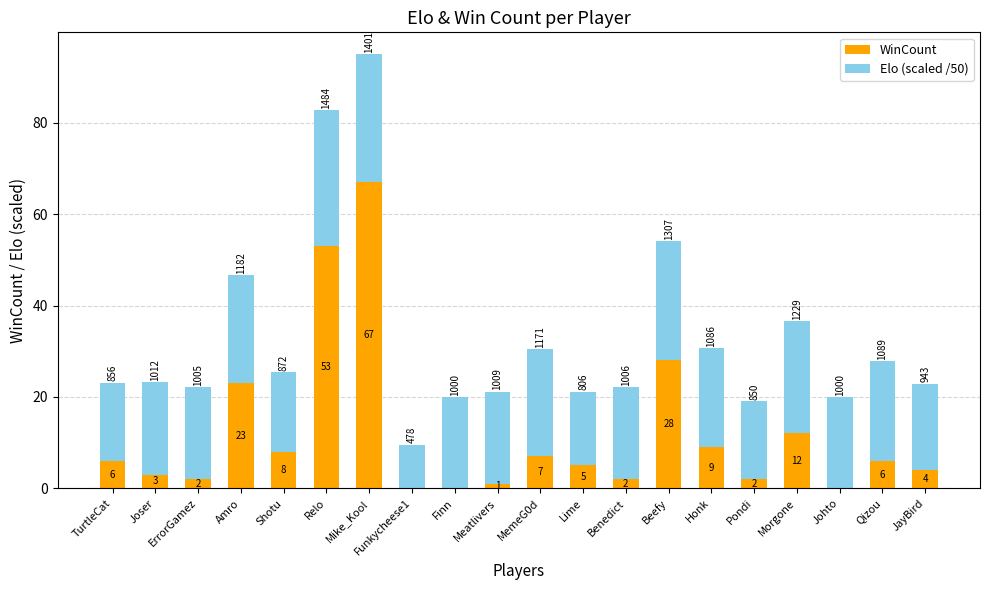

At which category is the sum across all series the highest?

Mike_Kool